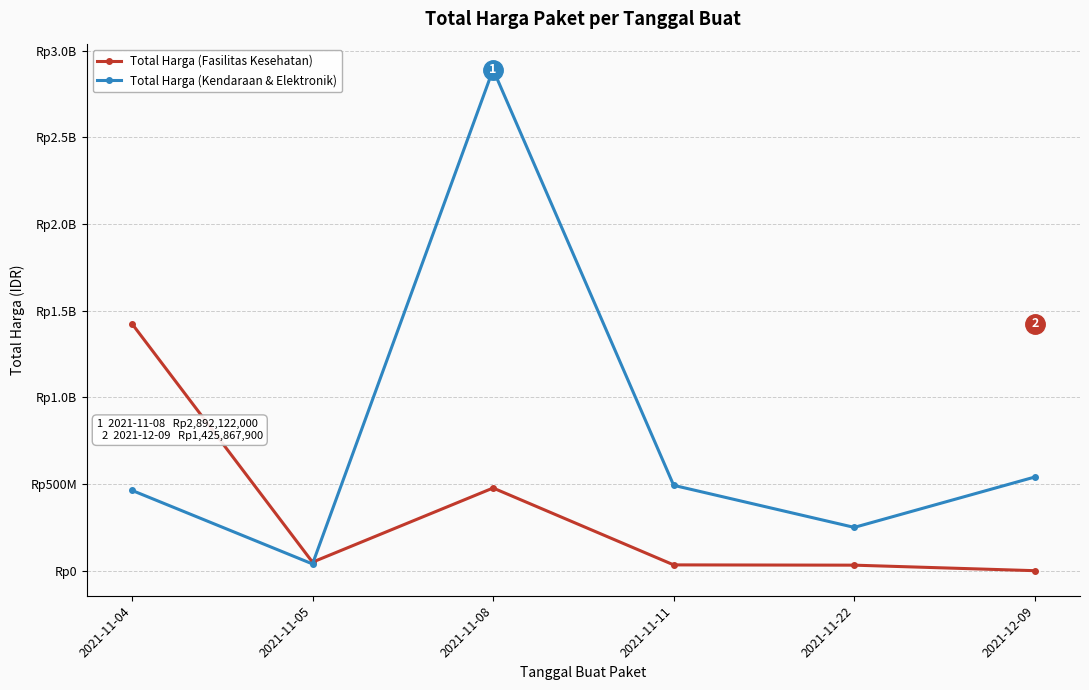

Does the chart have visible grid lines?

Yes